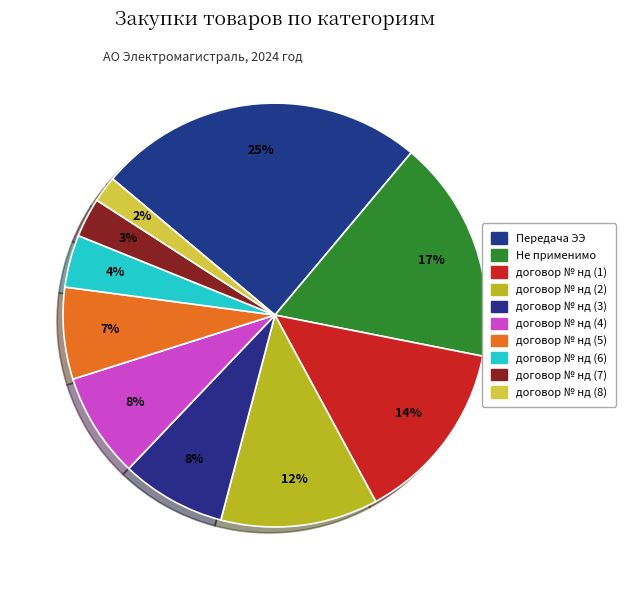

What percentage is the договор № нд (1) slice, to the nearest percent?

14%